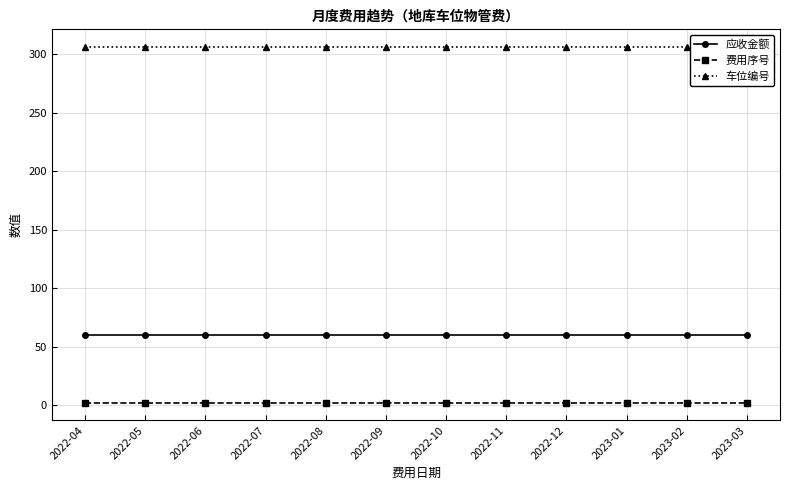

Reading left to right, transcribe all the data shown in this chart.

应收金额: 2022-04=60	2022-05=60	2022-06=60	2022-07=60	2022-08=60	2022-09=60	2022-10=60	2022-11=60	2022-12=60	2023-01=60	2023-02=60	2023-03=60
费用序号: 2022-04=2	2022-05=2	2022-06=2	2022-07=2	2022-08=2	2022-09=2	2022-10=2	2022-11=2	2022-12=2	2023-01=2	2023-02=2	2023-03=2
车位编号: 2022-04=306	2022-05=306	2022-06=306	2022-07=306	2022-08=306	2022-09=306	2022-10=306	2022-11=306	2022-12=306	2023-01=306	2023-02=306	2023-03=306